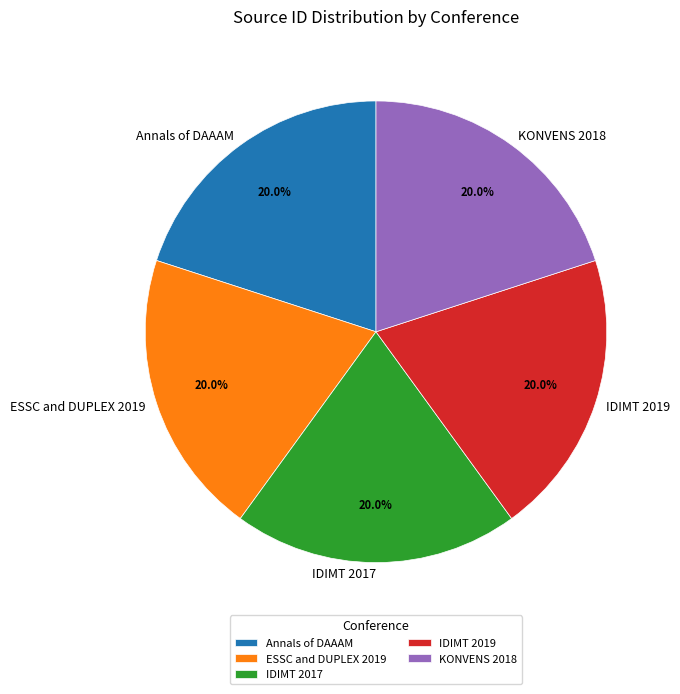

Count the number of slices in the pie.

5